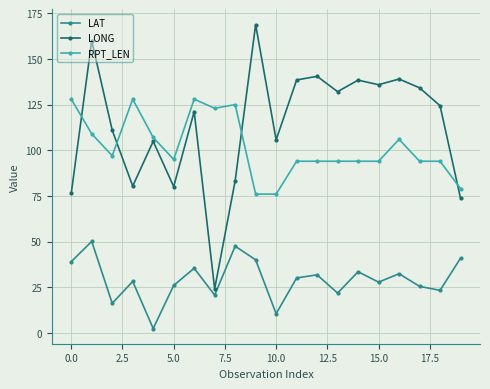

What is the value of the LONG point at the 8th from the left?

24.1